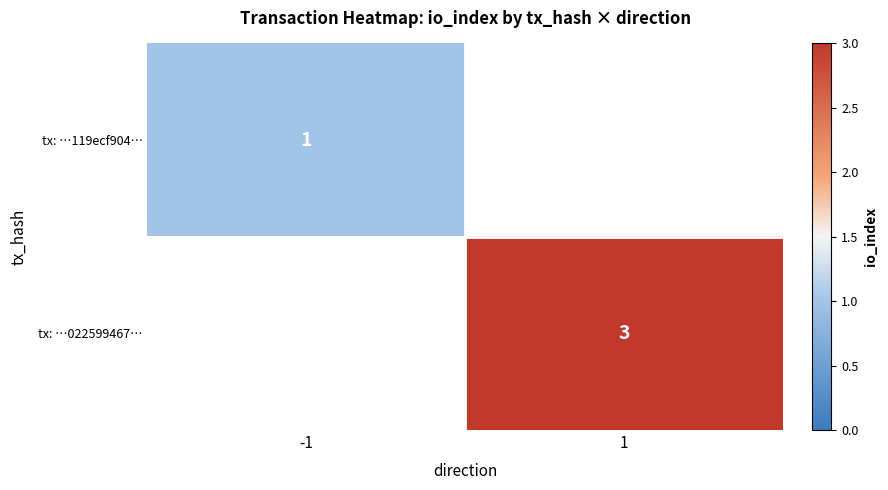

What is the smallest value displayed?

1.0